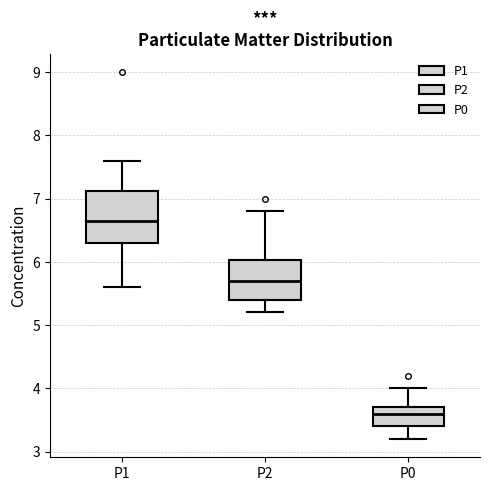

Where is the lower edge of the box for P2 on the y-axis? The values are not printed on the chart, so give them approximately, as read against the axis.

5.4